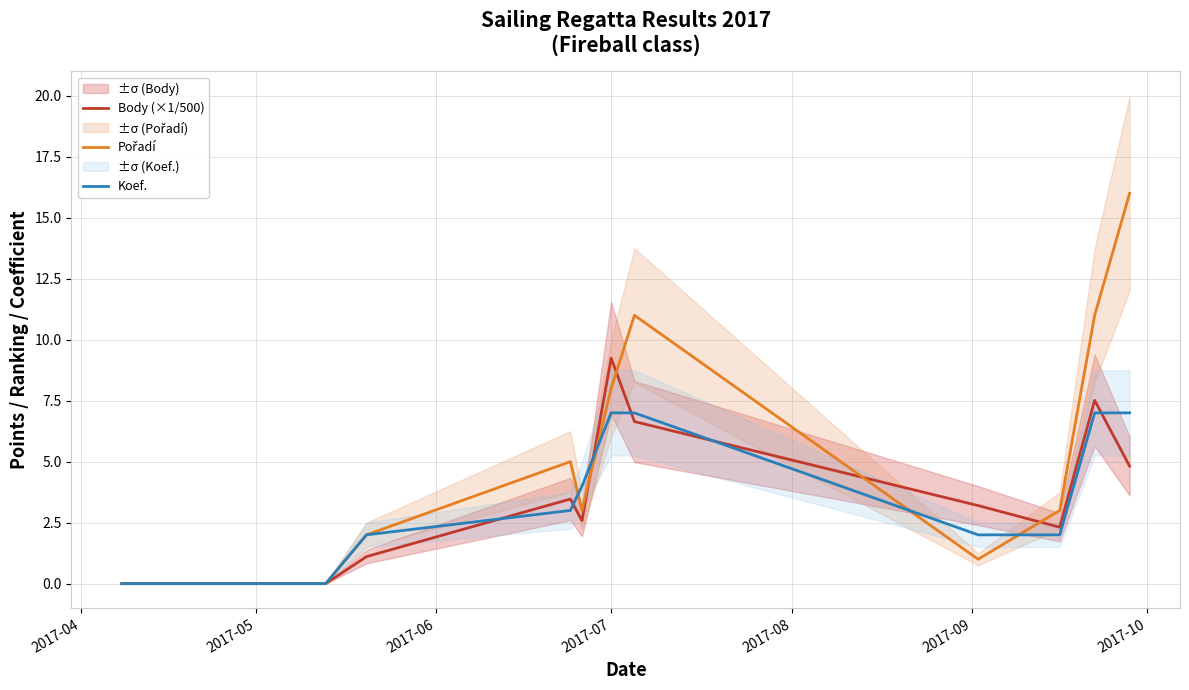

What is the difference between the maximum and minimum values in the Body (×1/500) series?

9.2